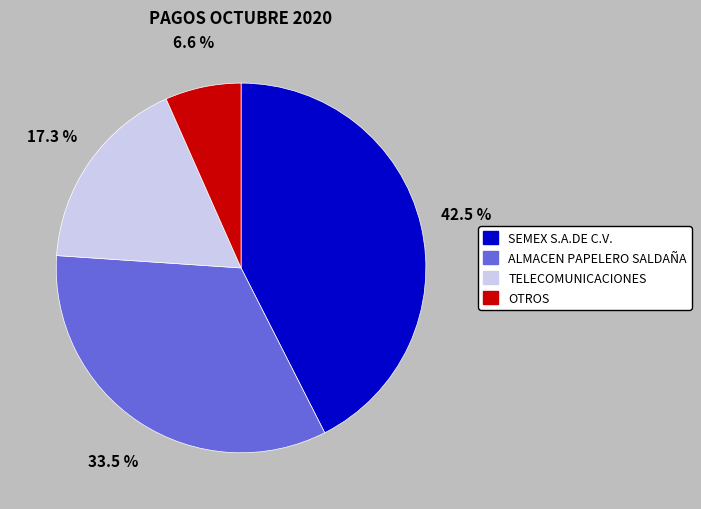

Is there any slice that represents more than half of the pie?

No